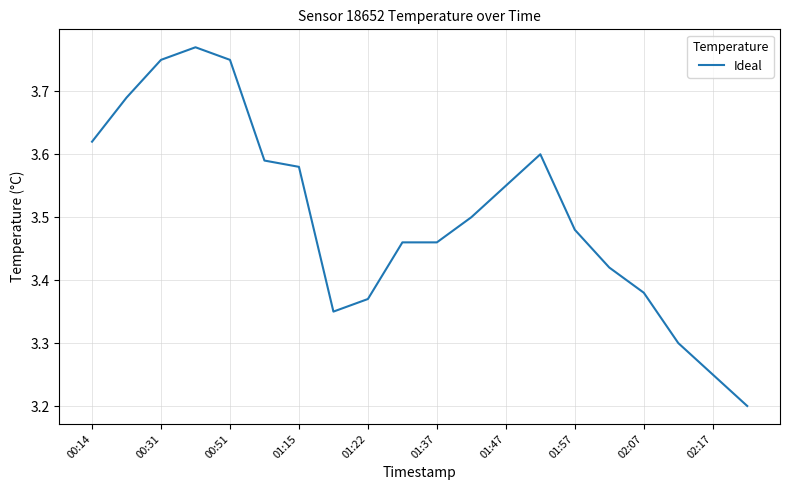

Does the chart display data point markers on the line(s)?

No